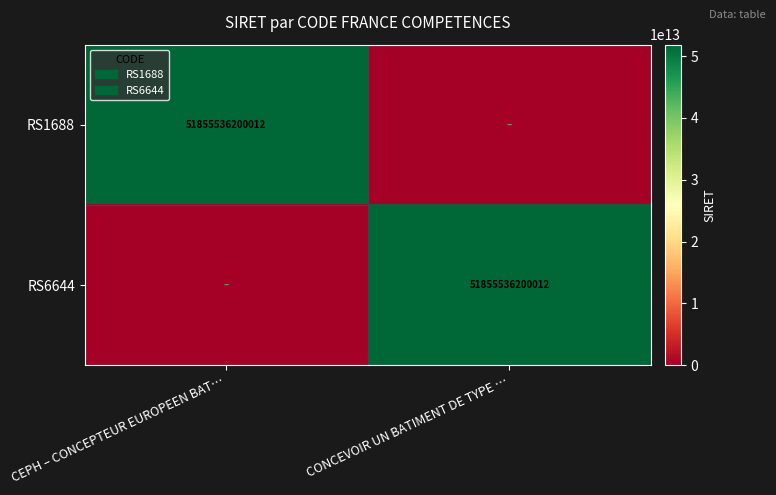

Is it true that RS6644 equals 51855536200012 at CONCEVOIR UN BATIMENT DE TYPE …?

True